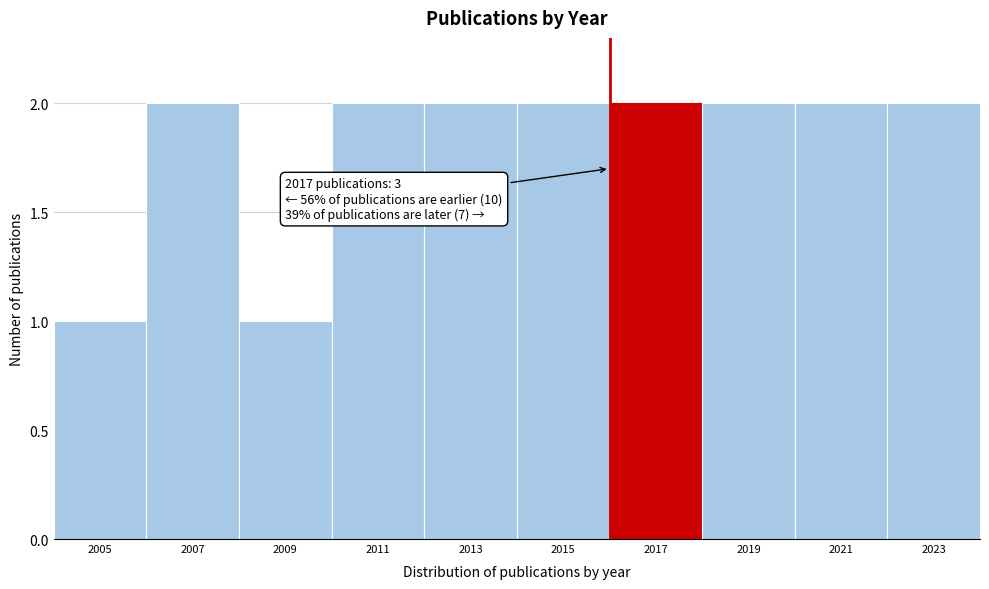

Reading left to right, list all the values displayed in this chart.

2005=1	2007=2	2009=1	2011=2	2013=2	2015=2	2017=2	2019=2	2021=2	2023=2